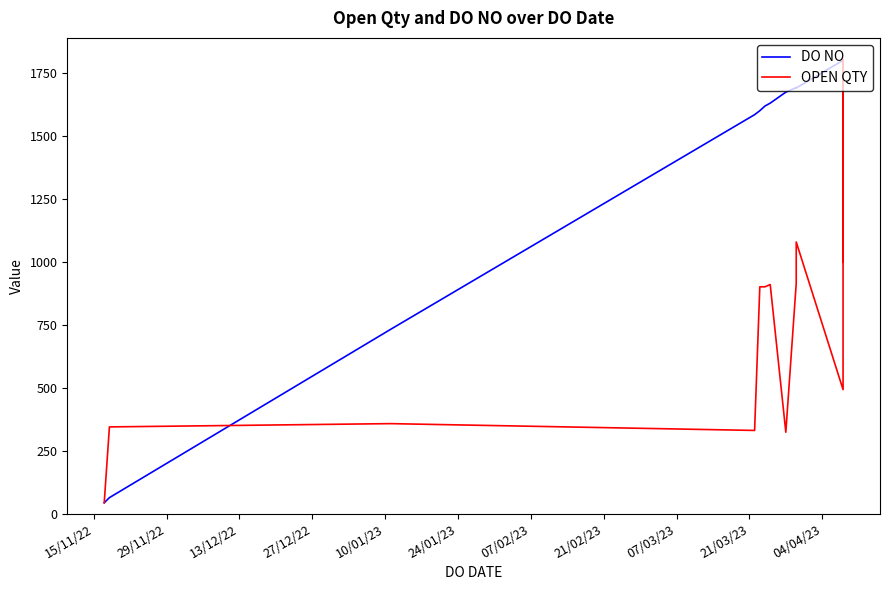

After their last crossing, which series has the higher values: DO NO or OPEN QTY?

DO NO